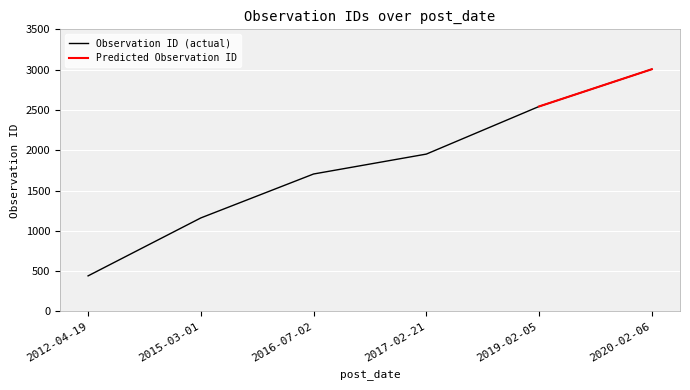

What is the sum of all values?

10806